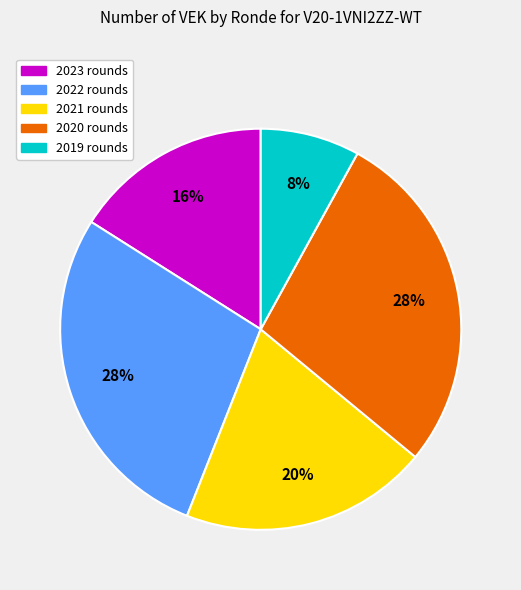

Does any single category account for the majority?

No